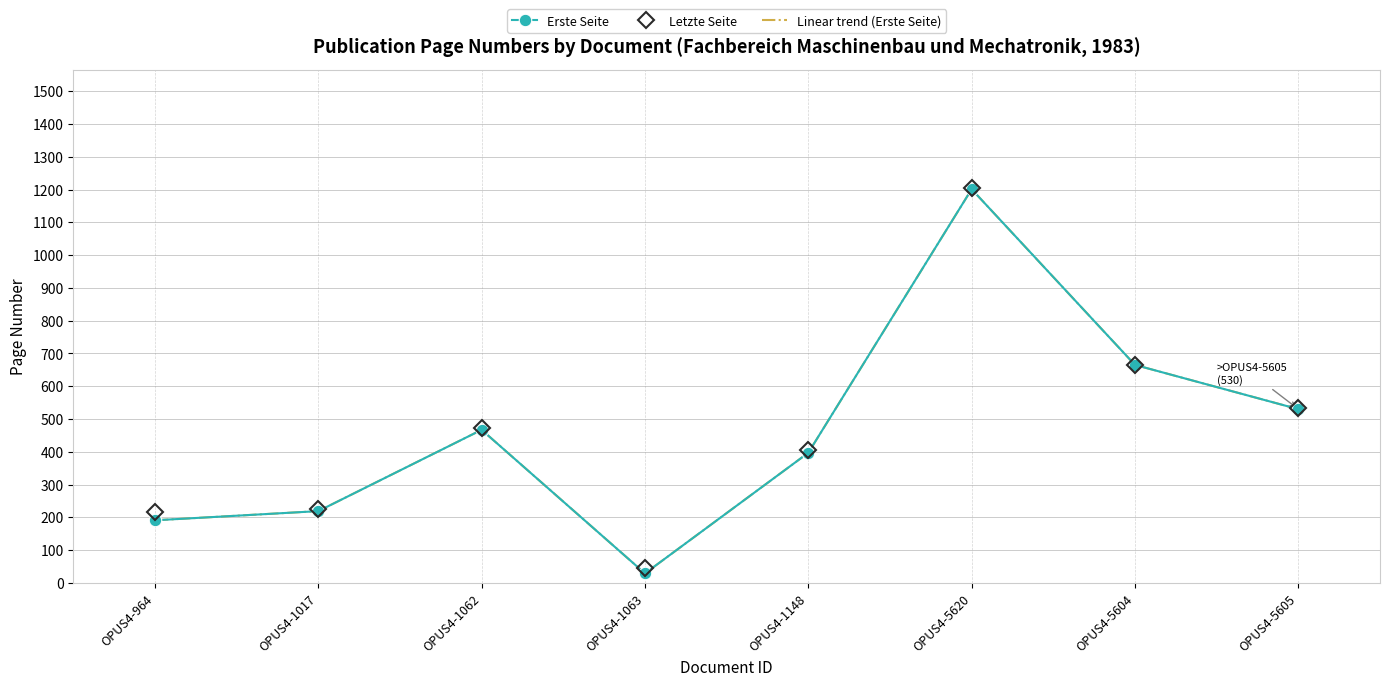

What is the label of the 8th point from the right?

OPUS4-964